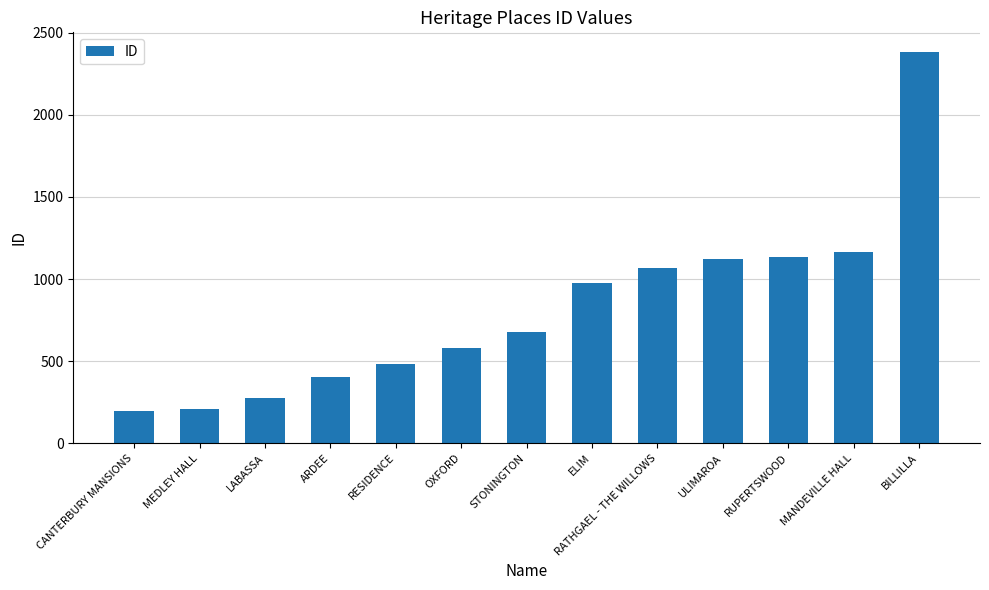

Reading right to left, transcribe all the data shown in this chart.

BILLILLA=2383	MANDEVILLE HALL=1165	RUPERTSWOOD=1133	ULIMAROA=1120	RATHGAEL - THE WILLOWS=1068	ELIM=978	STONINGTON=679	OXFORD=579	RESIDENCE=483	ARDEE=405	LABASSA=278	MEDLEY HALL=210	CANTERBURY MANSIONS=197